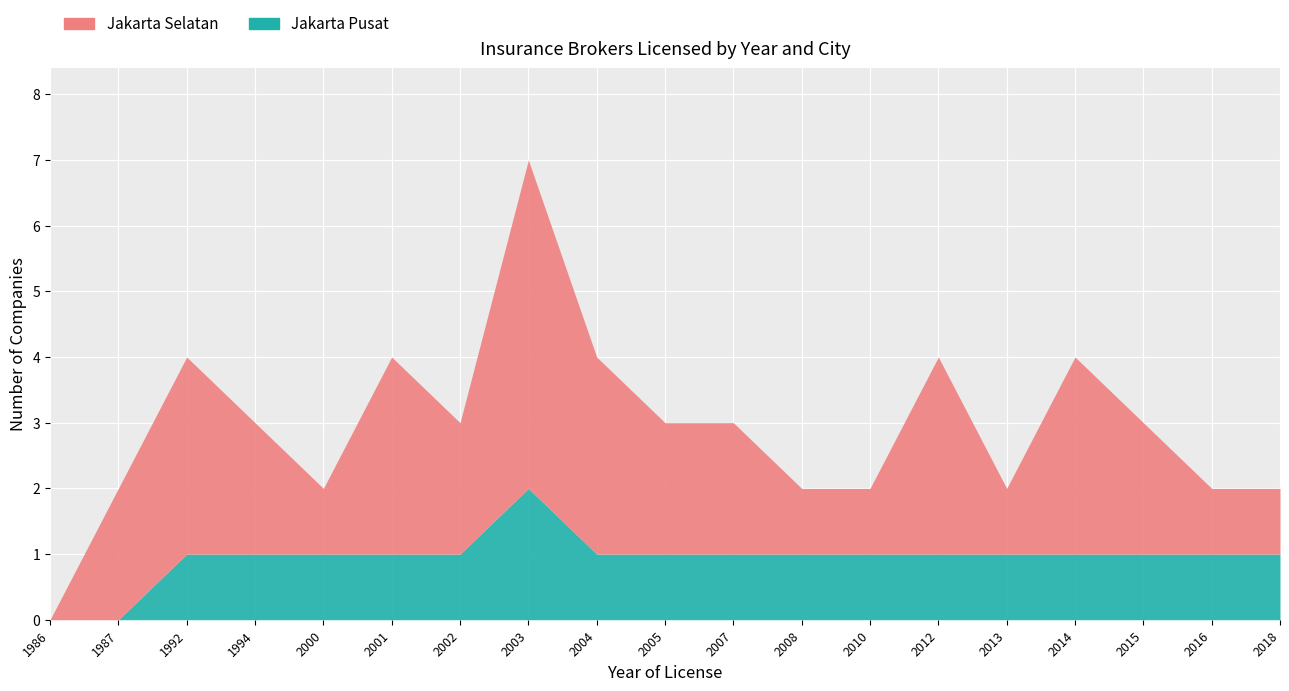

Reading right to left, extract all data points from this chart.

Jakarta Selatan: 1	1	2	3	1	3	1	1	2	2	3	5	2	3	1	2	3	2	0
Jakarta Pusat: 1	1	1	1	1	1	1	1	1	1	1	2	1	1	1	1	1	0	0